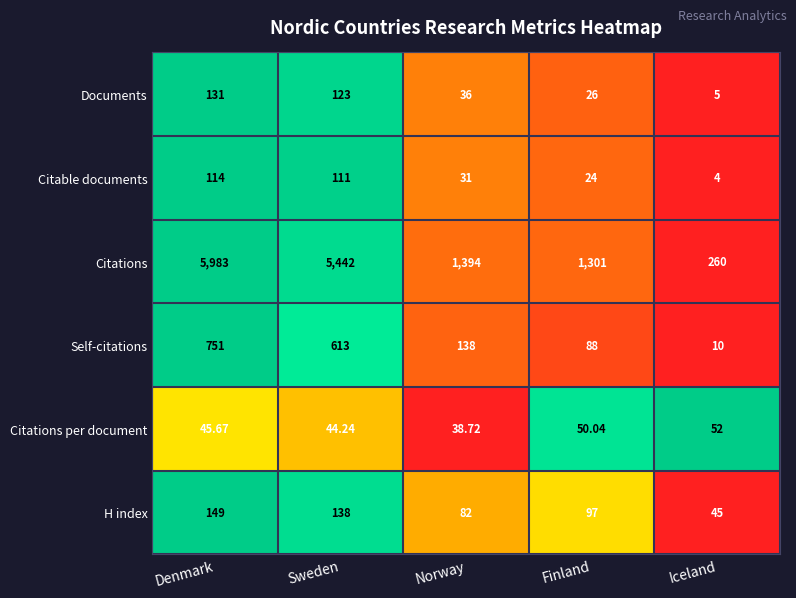

Which series has the largest total across all categories?

Citations